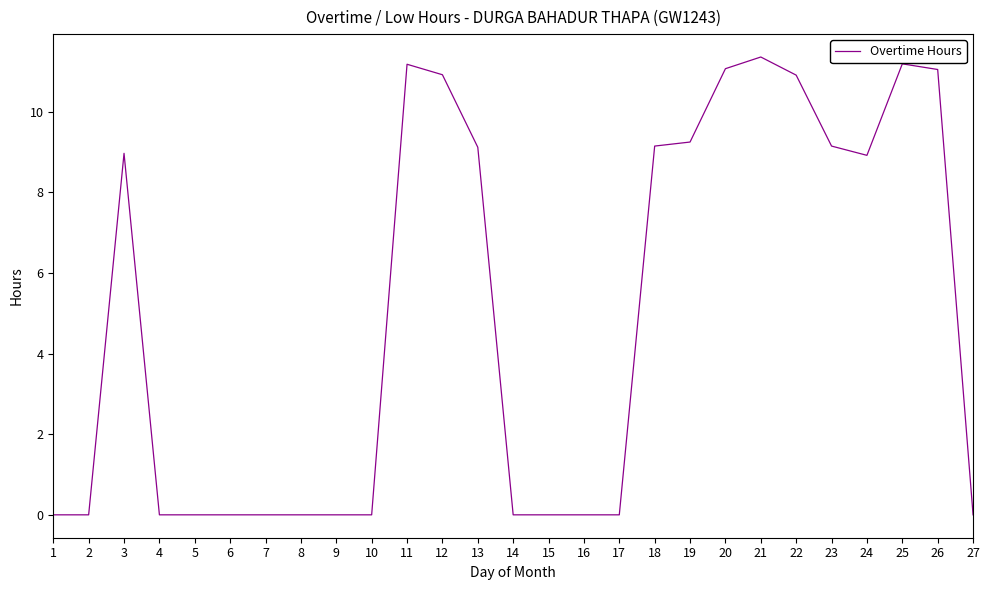

True or false: the data shows 18.1 at 26.

False